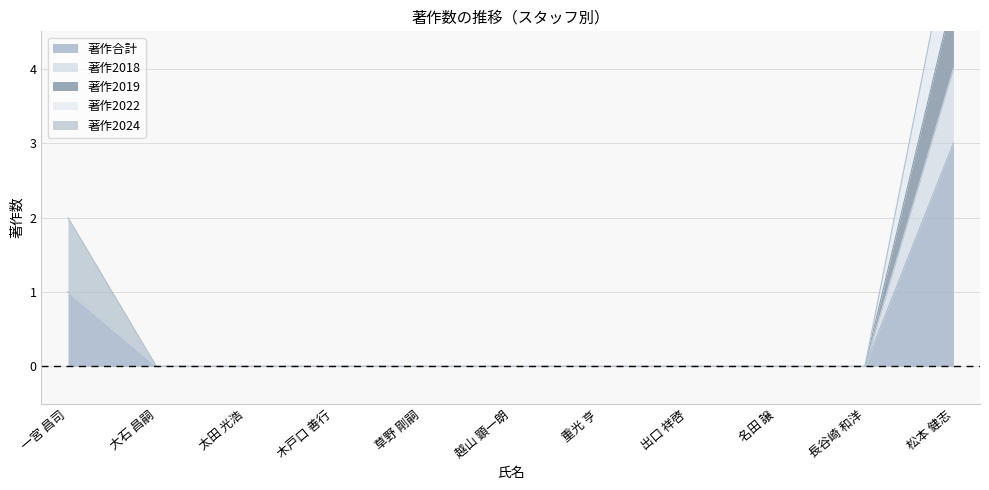

Does the chart display data point markers on the line(s)?

No